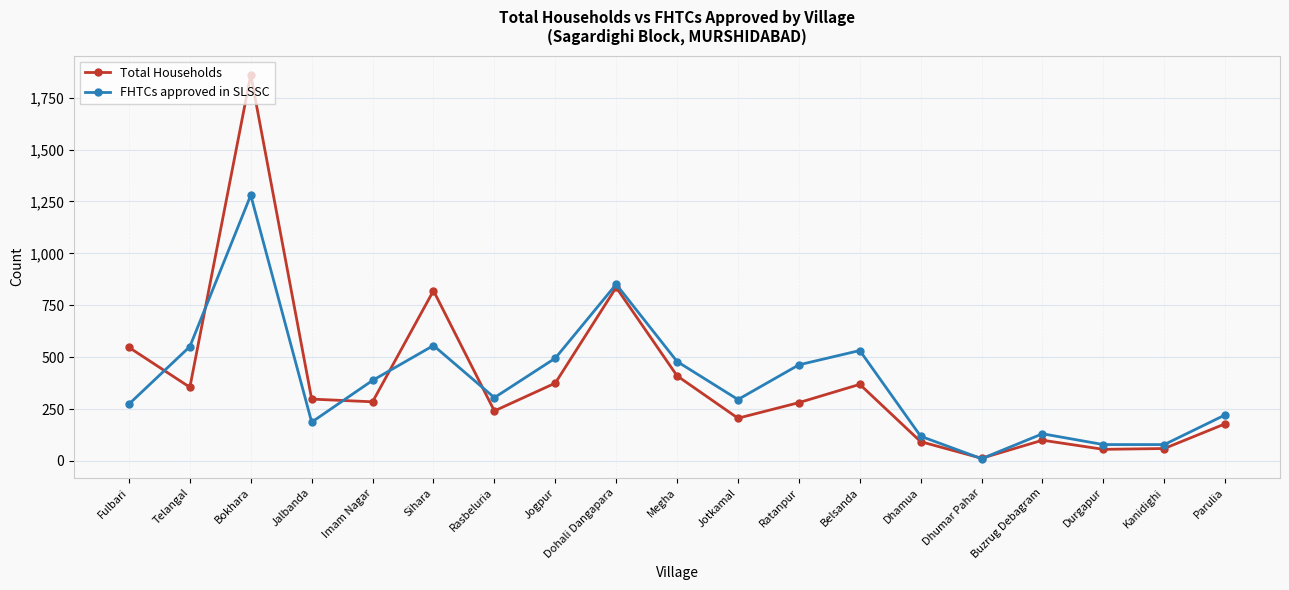

The value of FHTCs approved in SLSSC at Jogpur is 495. True or false?

True